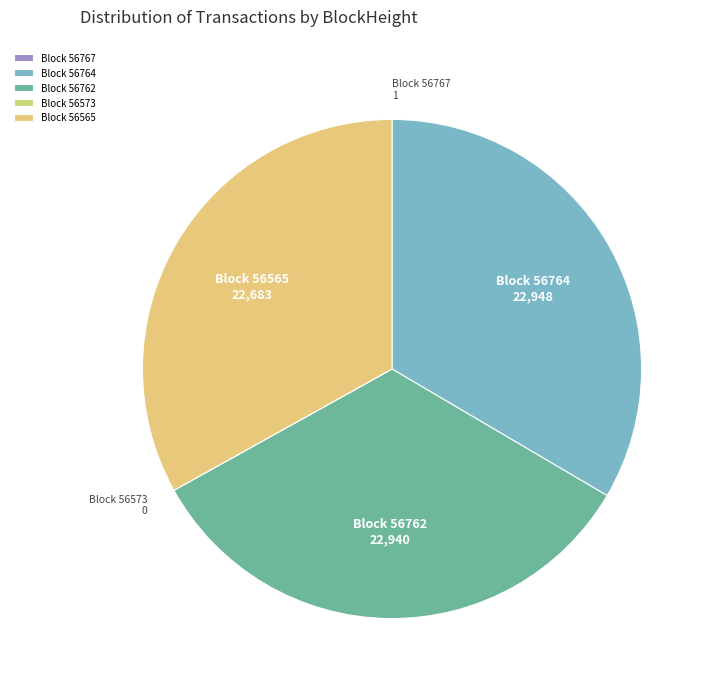

True or false: Block 56565 accounts for 44% of the total.

False